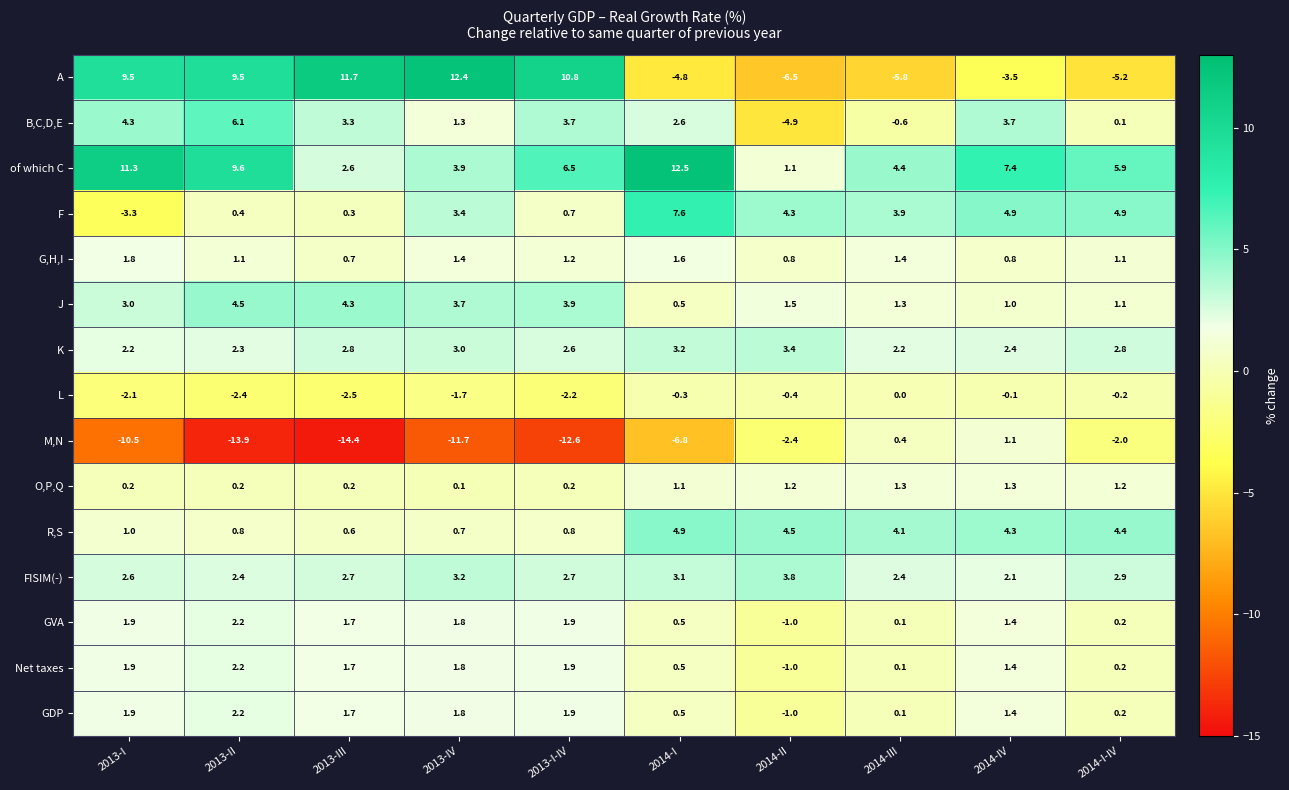

What is the spread (max minus min) of values at 2013-III?

26.1